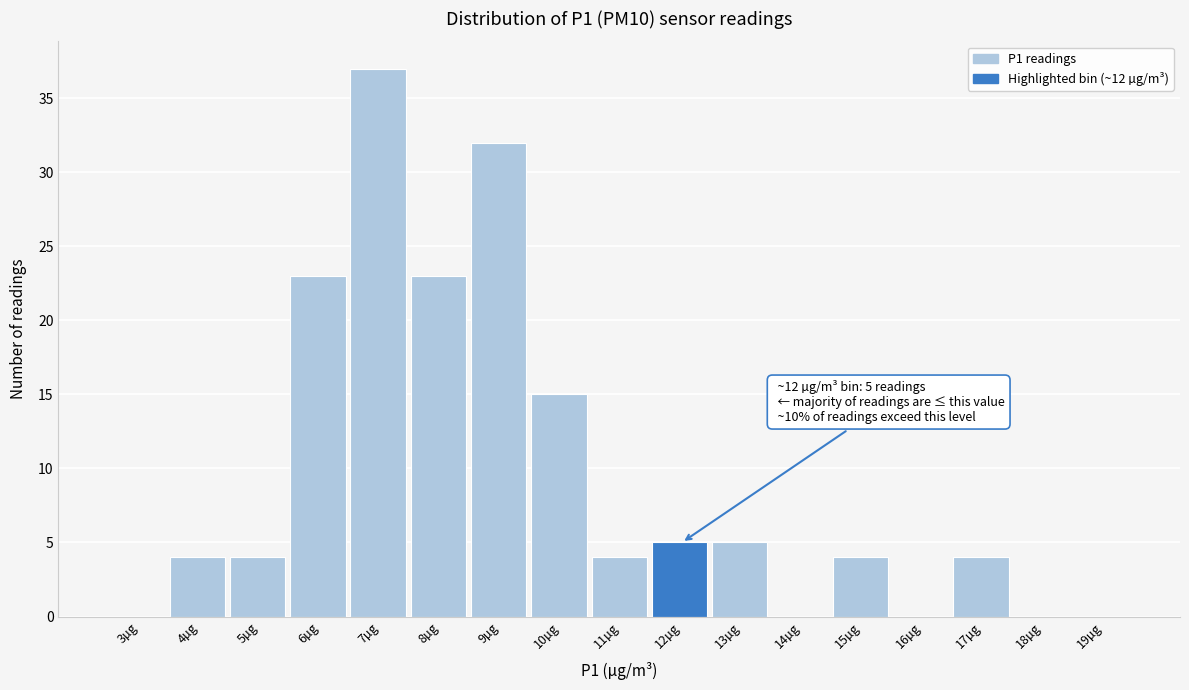

Reading right to left, what are all the values shown in this chart?

19µg=0	18µg=0	17µg=4	16µg=0	15µg=4	14µg=0	13µg=5	12µg=5	11µg=4	10µg=15	9µg=32	8µg=23	7µg=37	6µg=23	5µg=4	4µg=4	3µg=0